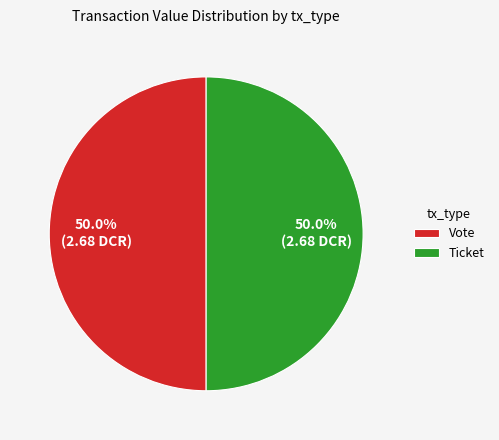

What is the ratio of the value at Vote to the value at Ticket?

1.0